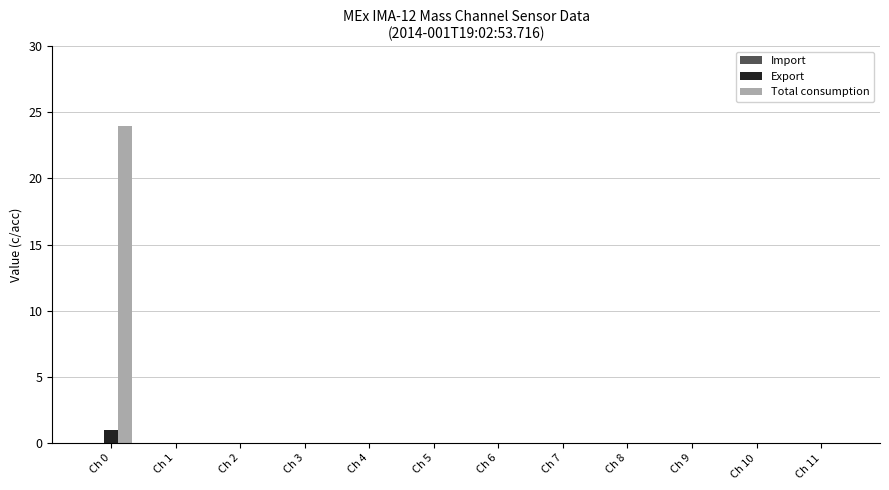

At which category does the chart reach its peak across all series?

Ch 0